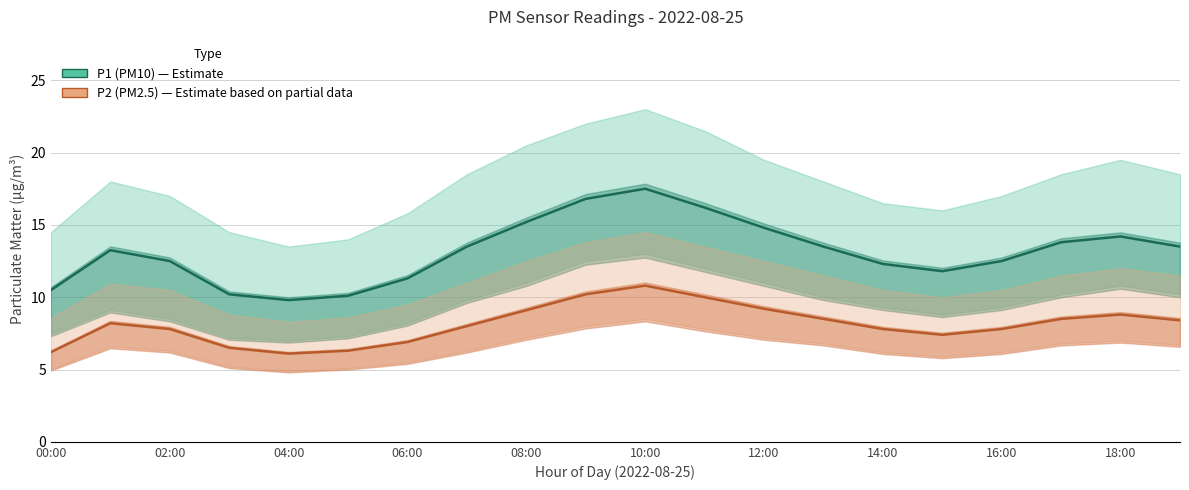

At 18:00, list the series in order from largest to smallest.

P1 (PM10), P2 (PM2.5)